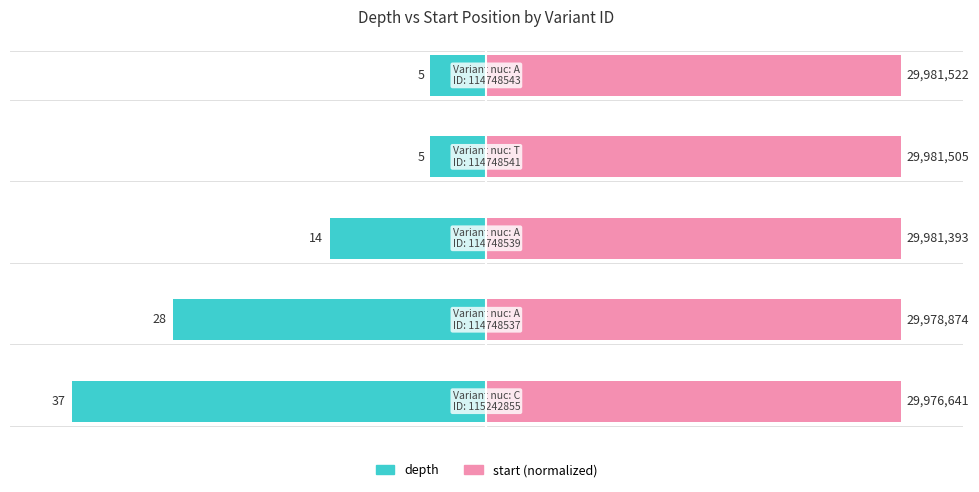

The value of depth at −150 is -166.7. True or false?

False